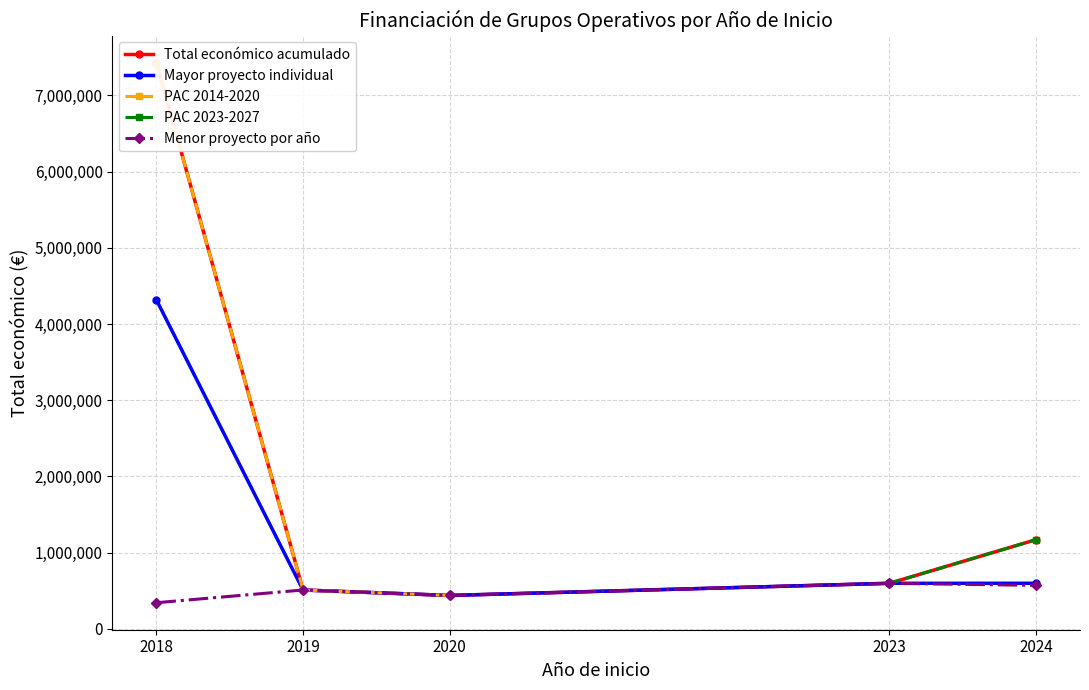

The value of Menor proyecto por año at 2019 is 868364. True or false?

False